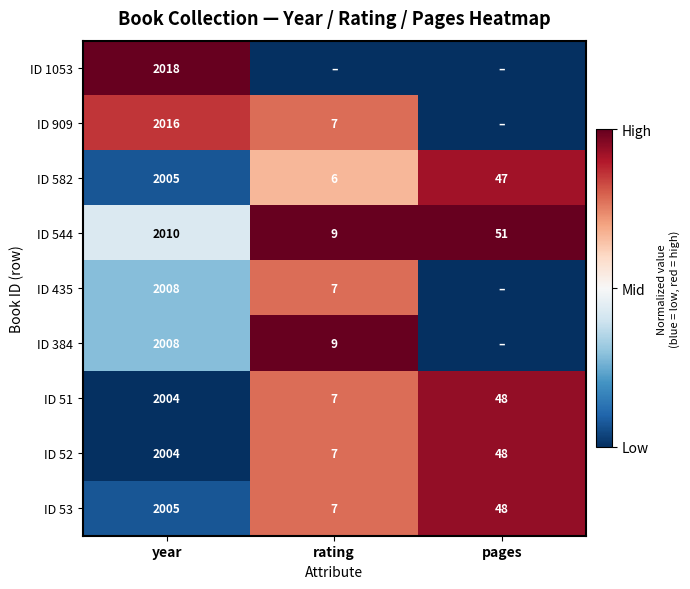

The value of ID 384 at rating is 13. True or false?

False